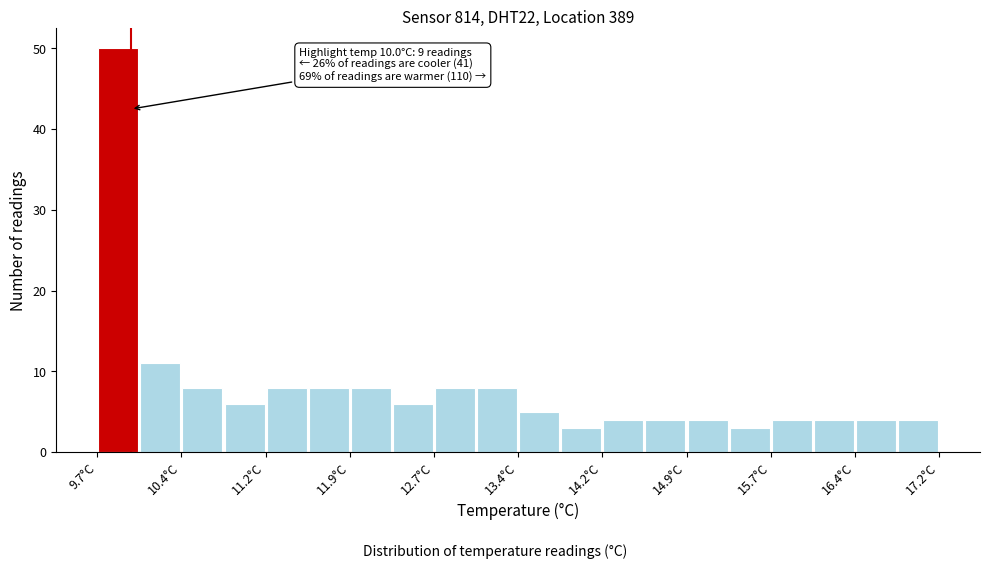

Read against the x-axis, roughly where is the centre of the tallest bar?

9.9